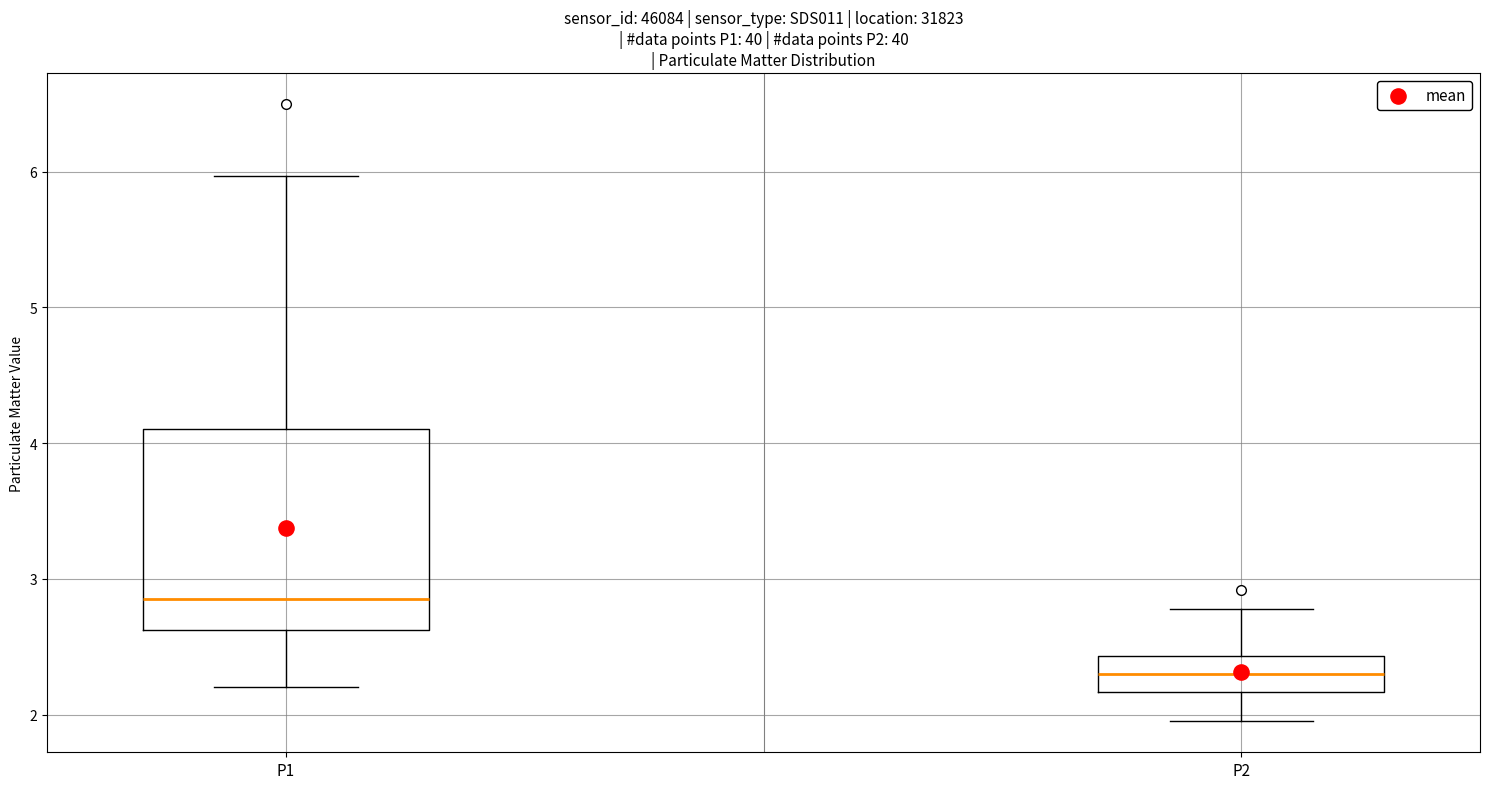

Reading left to right, read every box against the y-axis: the position of its median line, the range the box covers, and the ends of its whiskers. The values are not printed on the chart, so give them approximately, as read against the axis.

P1: median 2.9, box 2.6 to 4.1, whiskers 2.2 to 6.0
P2: median 2.3, box 2.2 to 2.4, whiskers 2.0 to 2.8